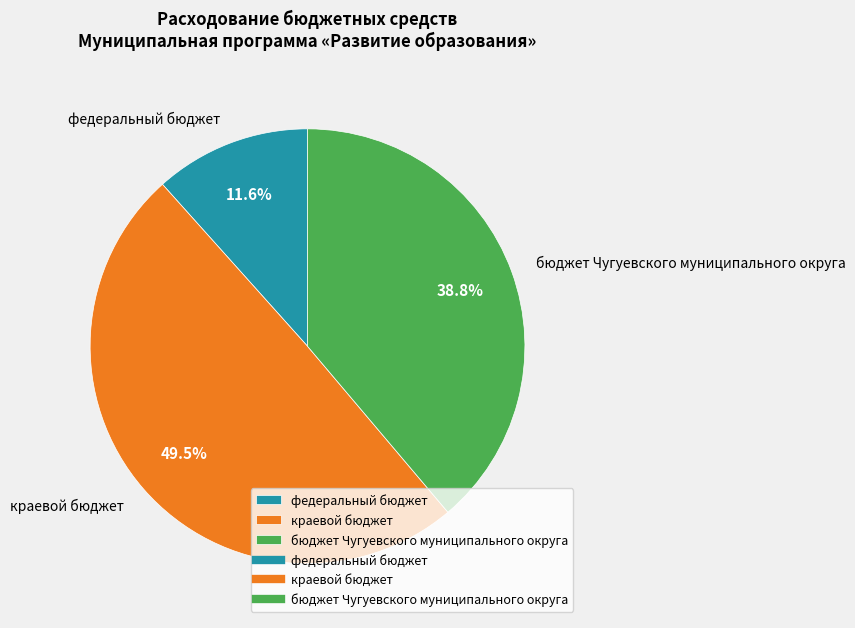

What percentage is NOT represented by краевой бюджет?

50.5%